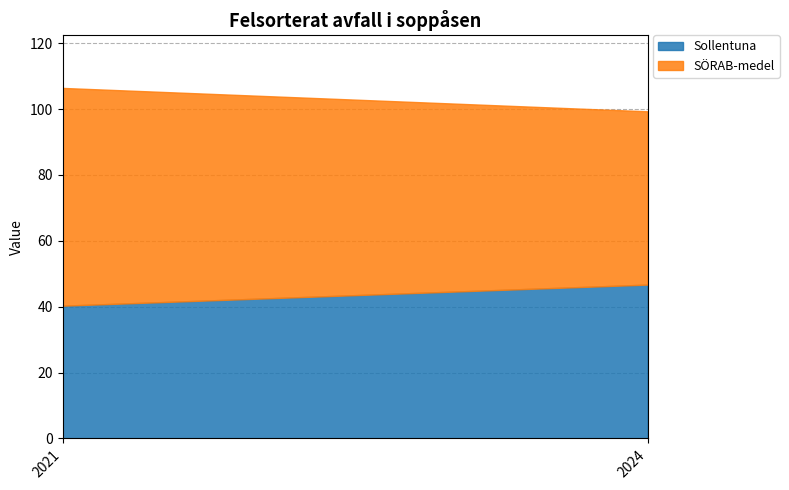

The SÖRAB-medel series shows 66.1 at 2021. True or false?

True